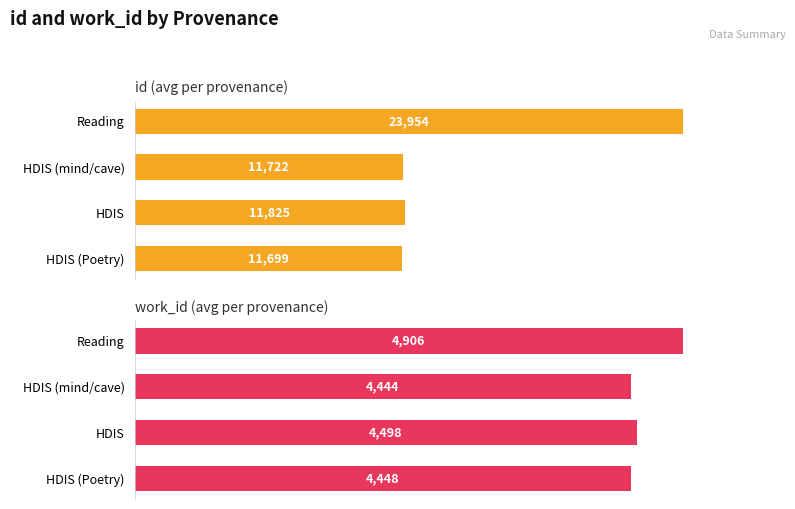

What is the maximum value for work_id?

4906.0